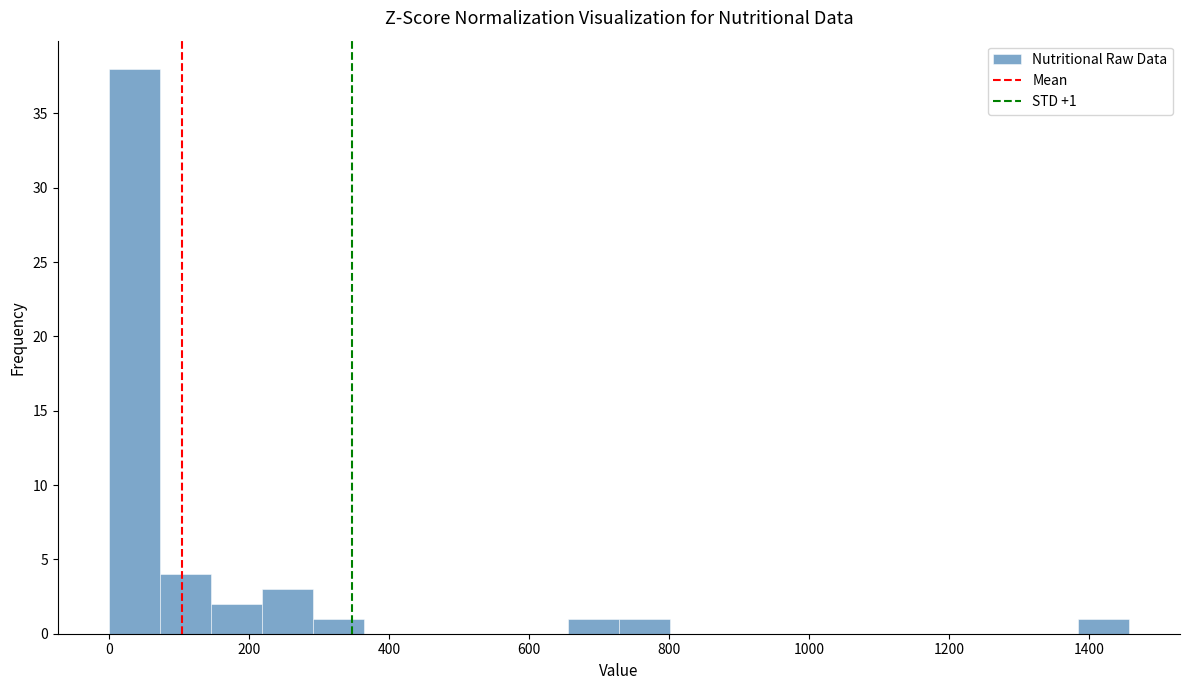

Read against the x-axis, roughly where is the centre of the tallest bar?

40